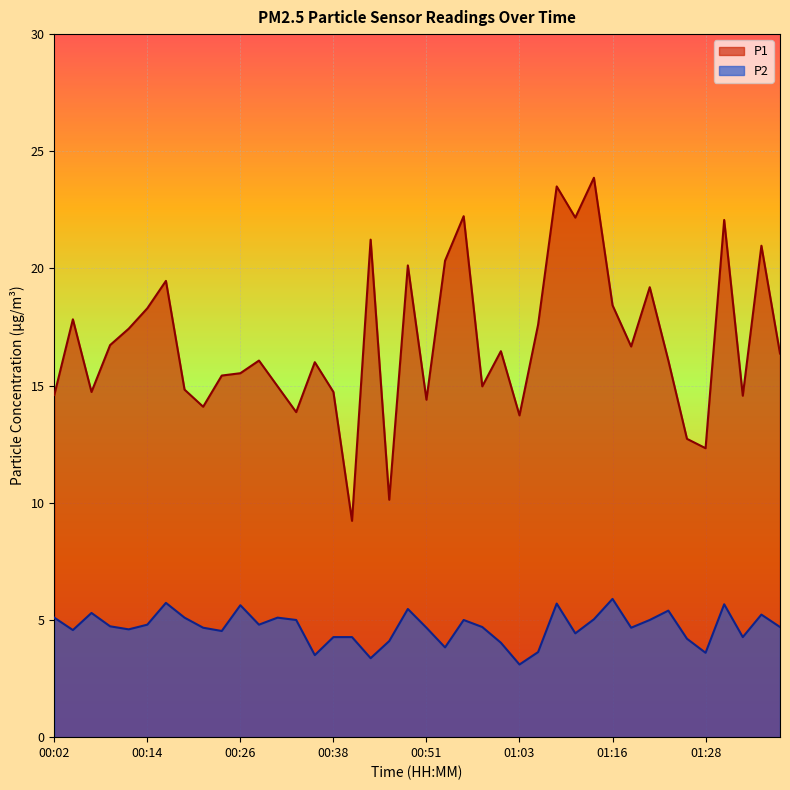

Is it true that P2 equals 1.0 at 01:33?

False